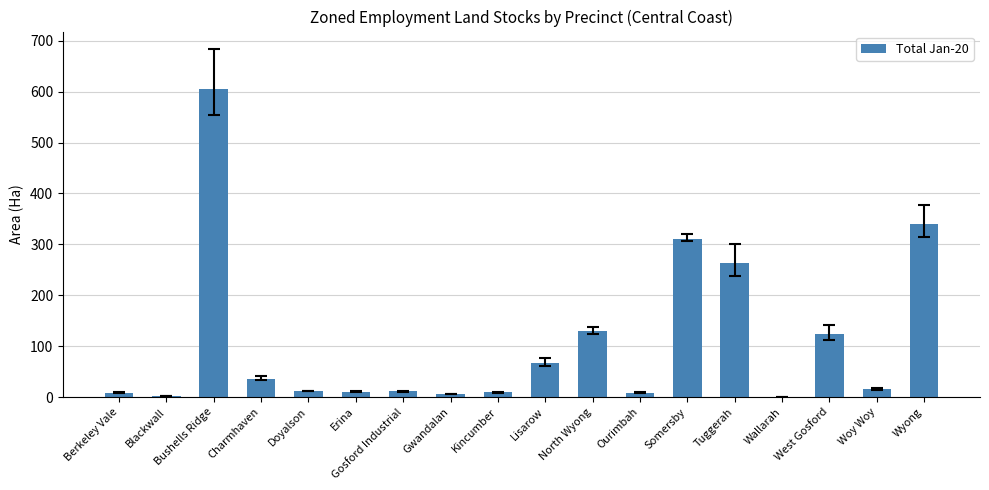

What is the maximum value shown in the chart?

605.2